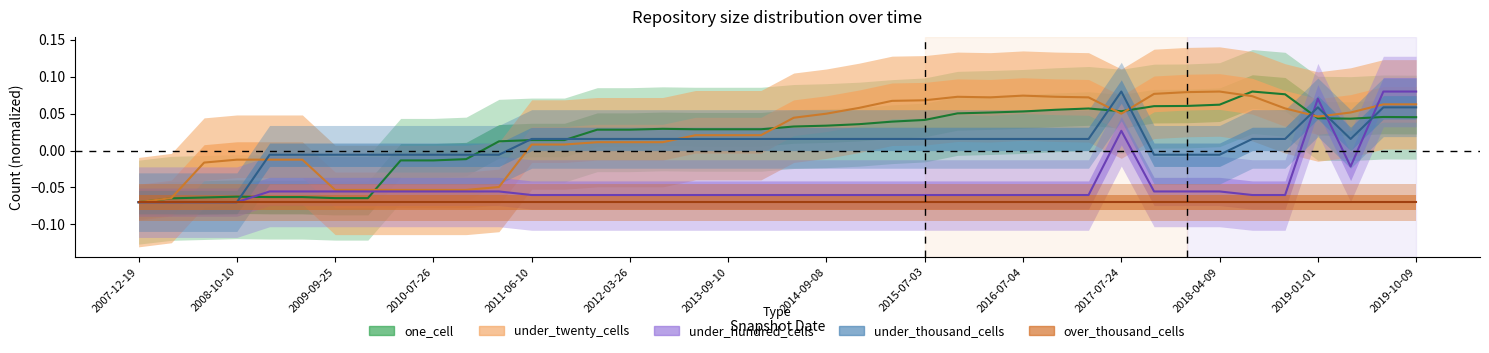

Reading left to right, transcribe all the data shown in this chart.

one_cell: -0.1	-0.1	-0.1	-0.1	-0.1	-0.1	-0.1	-0.1	-0.0	-0.0	-0.0	0.0	0.0	0.0	0.0	0.0	0.0	0.0	0.0	0.0	0.0	0.0	0.0	0.0	0.0	0.1	0.1	0.1	0.1	0.1	0.1	0.1	0.1	0.1	0.1	0.1	0.0	0.0	0.0	0.0
under_twenty_cells: -0.1	-0.1	-0.0	-0.0	-0.0	-0.0	-0.1	-0.1	-0.1	-0.1	-0.1	-0.0	0.0	0.0	0.0	0.0	0.0	0.0	0.0	0.0	0.0	0.0	0.1	0.1	0.1	0.1	0.1	0.1	0.1	0.1	0.0	0.1	0.1	0.1	0.1	0.1	0.0	0.1	0.1	0.1
under_hundred_cells: -0.1	-0.1	-0.1	-0.1	-0.1	-0.1	-0.1	-0.1	-0.1	-0.1	-0.1	-0.1	-0.1	-0.1	-0.1	-0.1	-0.1	-0.1	-0.1	-0.1	-0.1	-0.1	-0.1	-0.1	-0.1	-0.1	-0.1	-0.1	-0.1	-0.1	0.0	-0.1	-0.1	-0.1	-0.1	-0.1	0.1	-0.0	0.1	0.1
under_thousand_cells: -0.1	-0.1	-0.1	-0.1	-0.0	-0.0	-0.0	-0.0	-0.0	-0.0	-0.0	-0.0	0.0	0.0	0.0	0.0	0.0	0.0	0.0	0.0	0.0	0.0	0.0	0.0	0.0	0.0	0.0	0.0	0.0	0.0	0.1	-0.0	-0.0	-0.0	0.0	0.0	0.1	0.0	0.1	0.1
over_thousand_cells: -0.1	-0.1	-0.1	-0.1	-0.1	-0.1	-0.1	-0.1	-0.1	-0.1	-0.1	-0.1	-0.1	-0.1	-0.1	-0.1	-0.1	-0.1	-0.1	-0.1	-0.1	-0.1	-0.1	-0.1	-0.1	-0.1	-0.1	-0.1	-0.1	-0.1	-0.1	-0.1	-0.1	-0.1	-0.1	-0.1	-0.1	-0.1	-0.1	-0.1